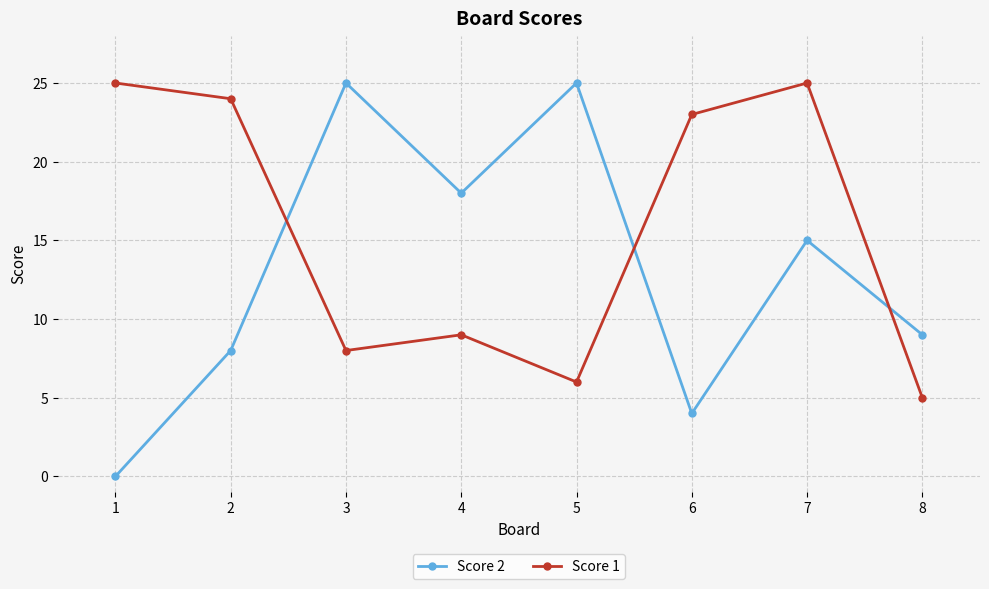

Where is the first local maximum for Score 2?

3